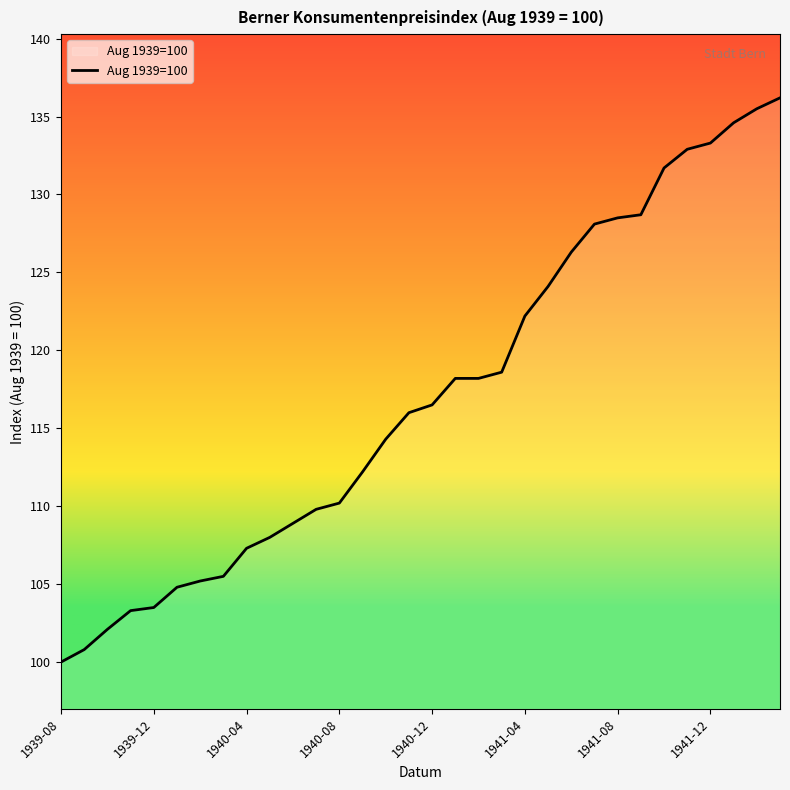

What is the sum of all values?

3745.5